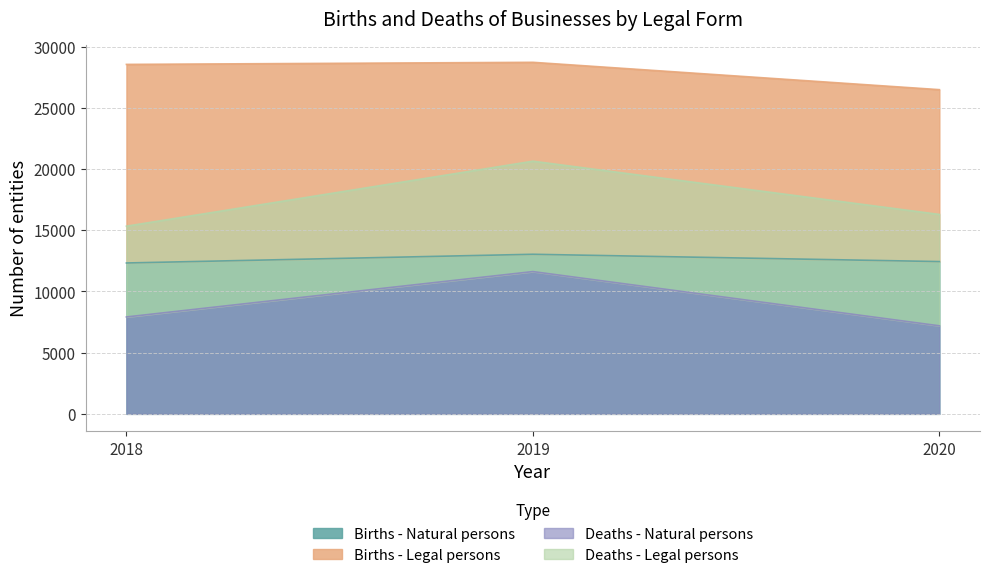

What is the lowest value of the Births - Natural persons series?

12324